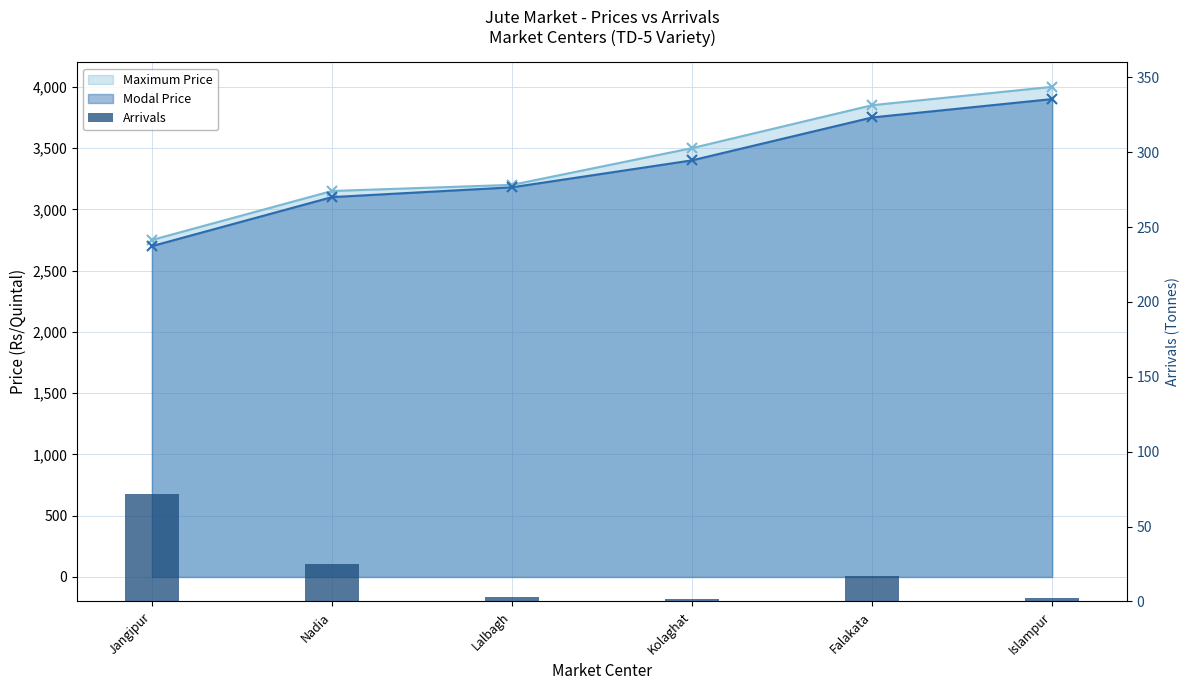

Are the bars grouped side by side (vs. stacked)?

No